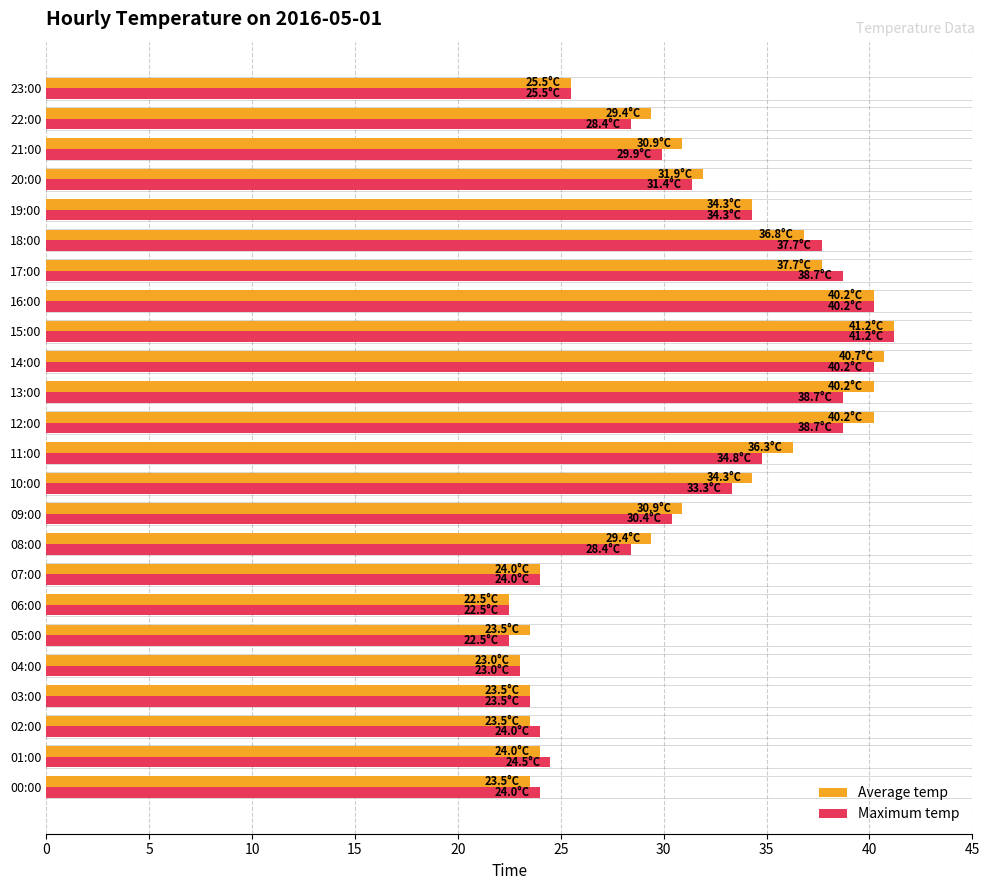

What is the average value of the Maximum temp series?

30.8